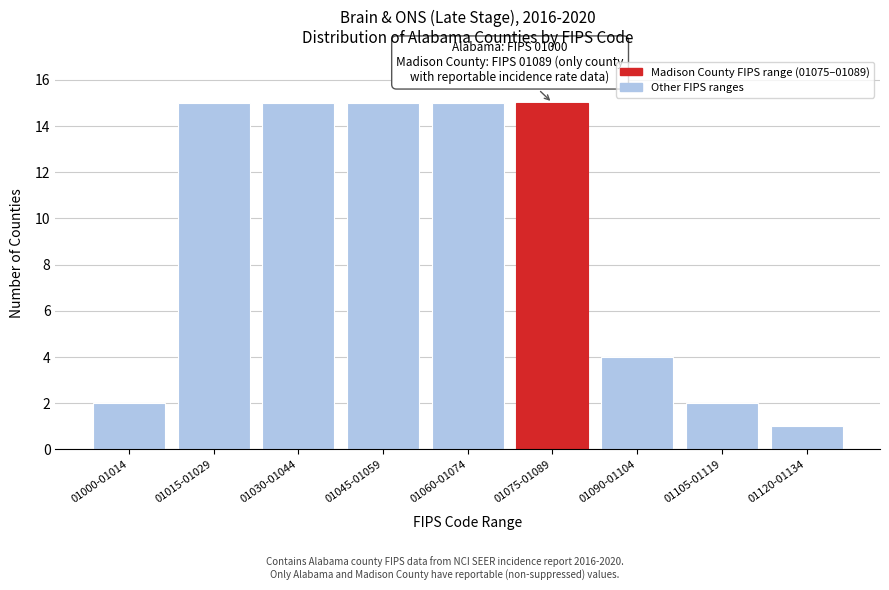

Reading left to right, extract all data points from this chart.

2	15	15	15	15	15	4	2	1